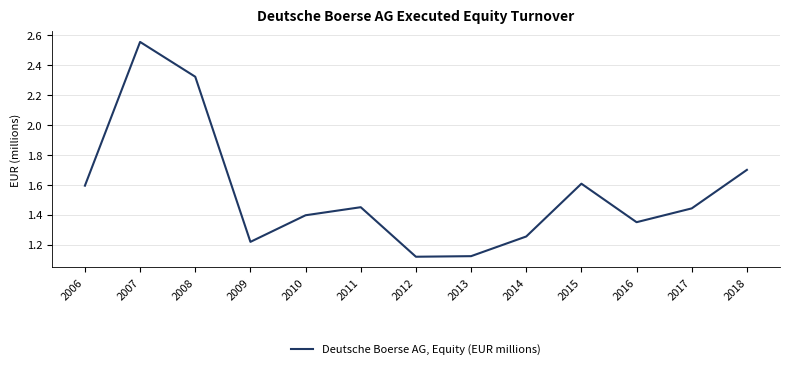

What is the change in value from 2009 to 2012?

-0.1